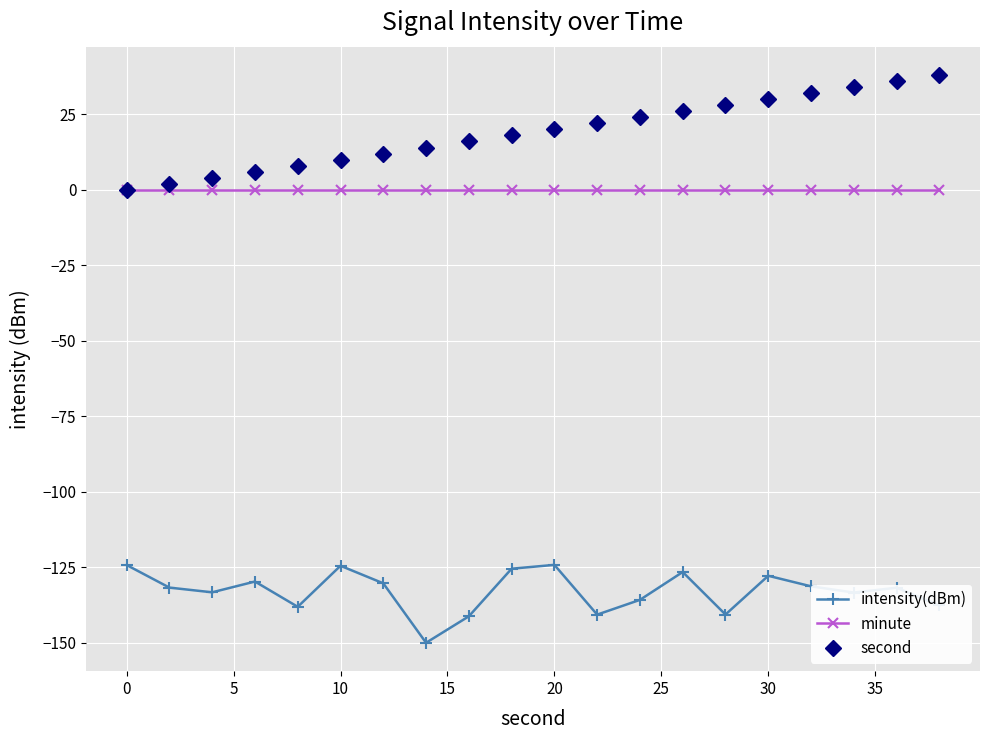

List the series in order of their peak value, highest first.

second, minute, intensity(dBm)